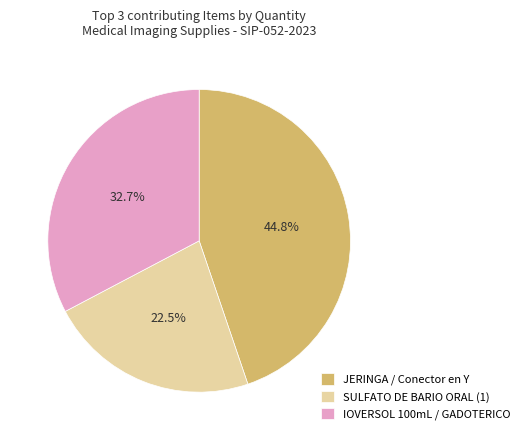

Combined, what portion of the pie is IOVERSOL 100mL / GADOTERICO and SULFATO DE BARIO ORAL (1)?

55.2%